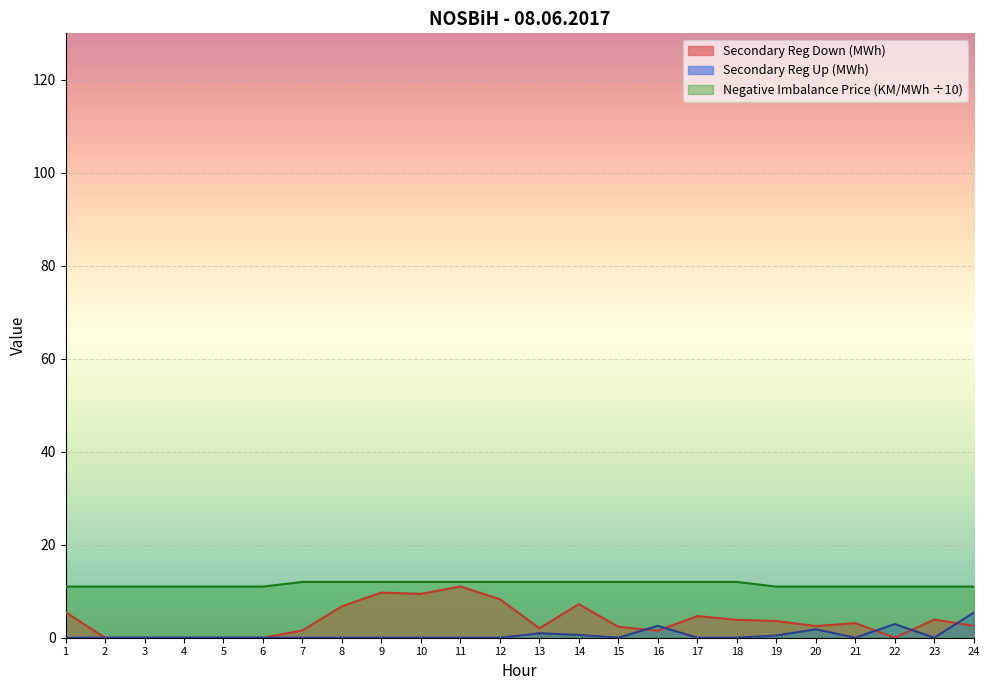

At which category is the sum across all series the highest?

11